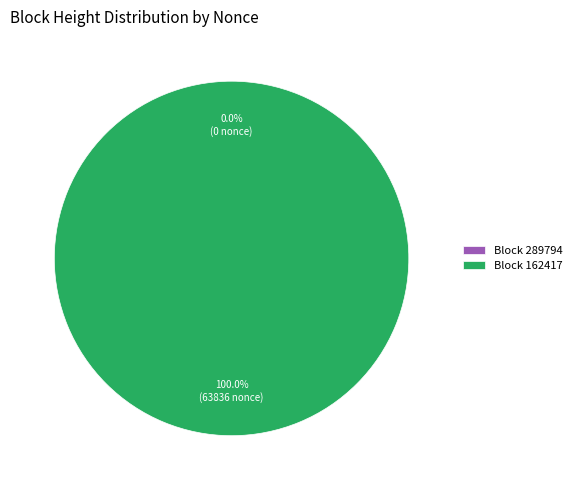

Which slice represents more than half of the pie?

Block 162417